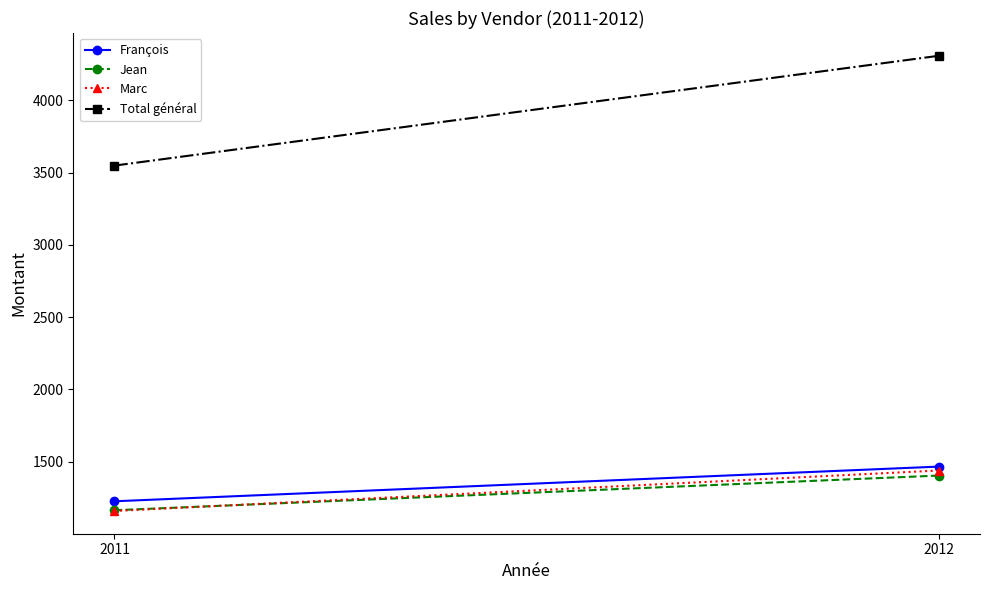

Which series changed the most between 2011 and 2012?

Total général